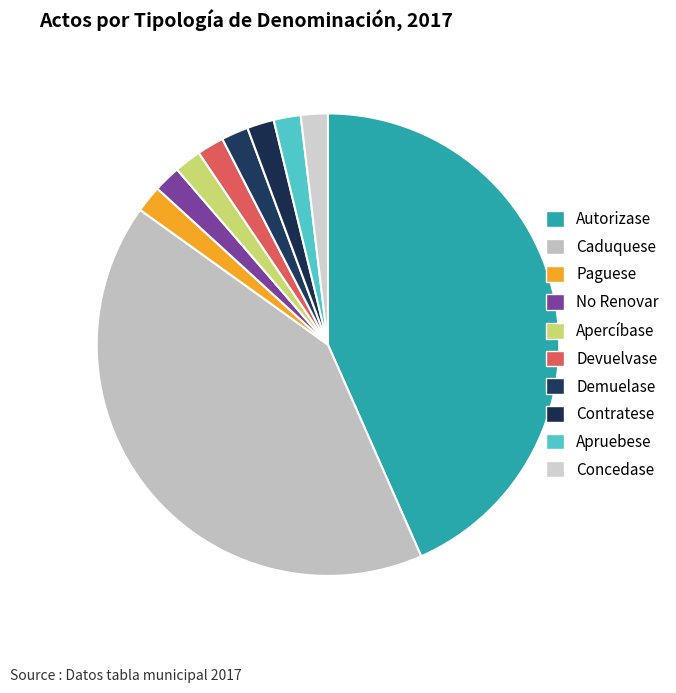

To the nearest percent, what is the difference between the Caduquese and Concedase slice percentages?

40%